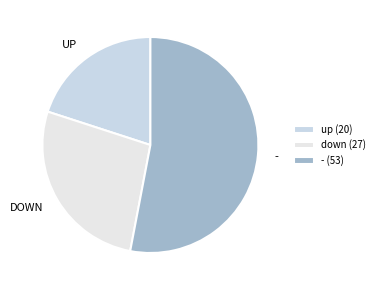

How many segments does this pie chart have?

3